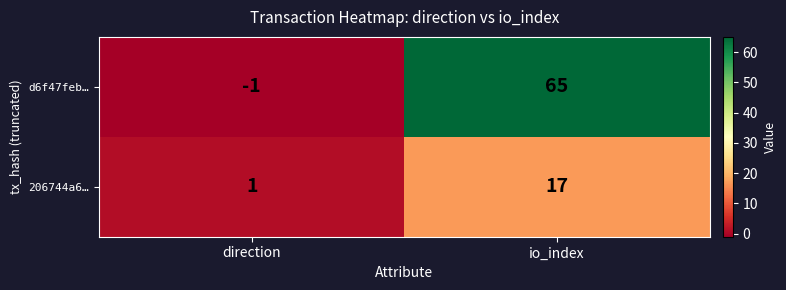

Reading right to left, list all the values displayed in this chart.

d6f47feb…: 65	-1
206744a6…: 17	1